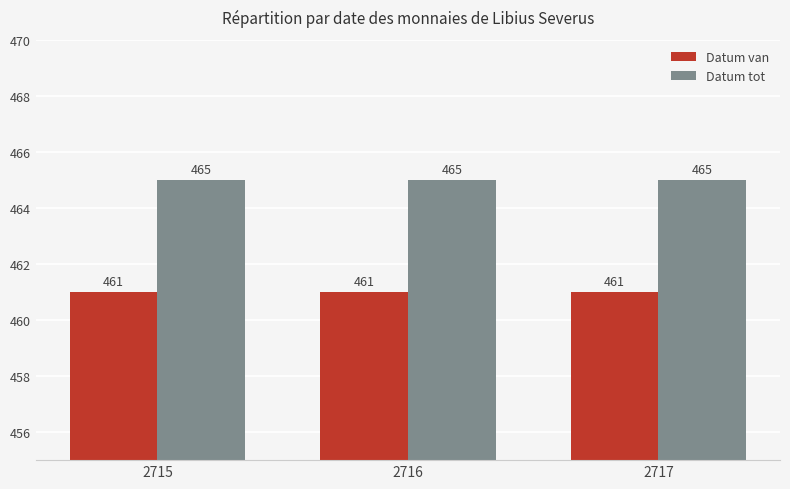

What is the smallest value displayed?

461